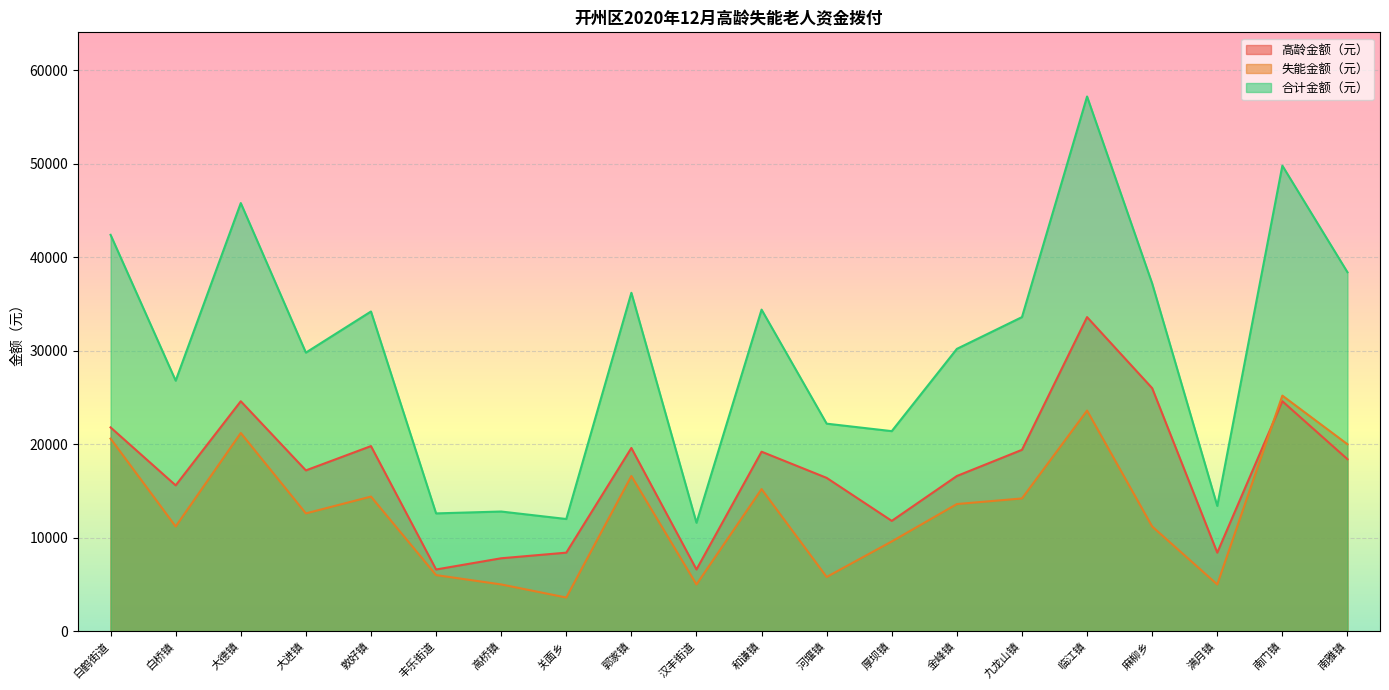

Is the value of 高龄金额（元） at 南雅镇 greater than the value of 失能金额（元） at 金峰镇?

Yes